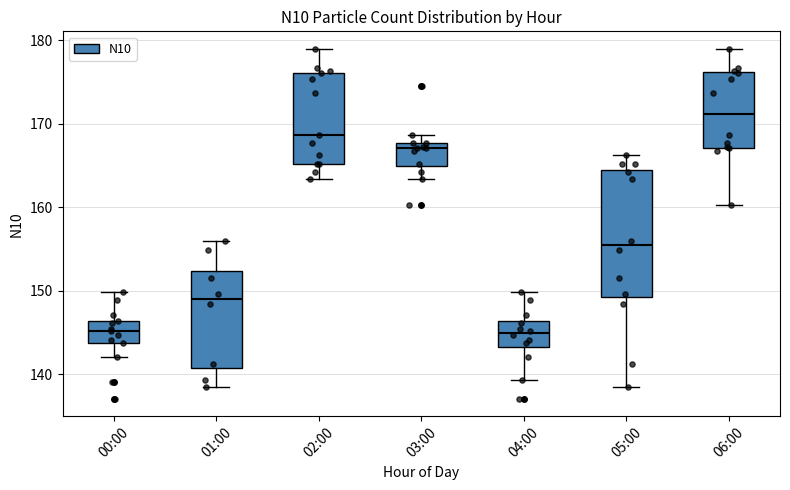

Reading left to right, read every box against the y-axis: the position of its median line, the range the box covers, and the ends of its whiskers. The values are not printed on the chart, so give them approximately, as read against the axis.

00:00: median 145, box 144 to 146, whiskers 142 to 150
01:00: median 149, box 141 to 152, whiskers 138 to 156
02:00: median 169, box 165 to 176, whiskers 163 to 179
03:00: median 167, box 165 to 168, whiskers 163 to 169
04:00: median 145, box 143 to 146, whiskers 139 to 150
05:00: median 155, box 149 to 164, whiskers 138 to 166
06:00: median 171, box 167 to 176, whiskers 160 to 179